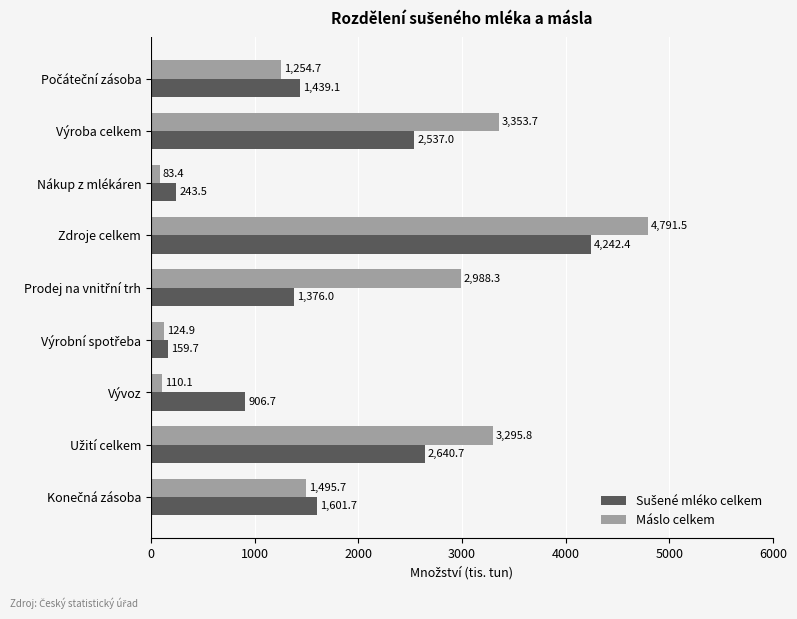

Between Zdroje celkem and Vývoz, which series saw the biggest shift?

Máslo celkem